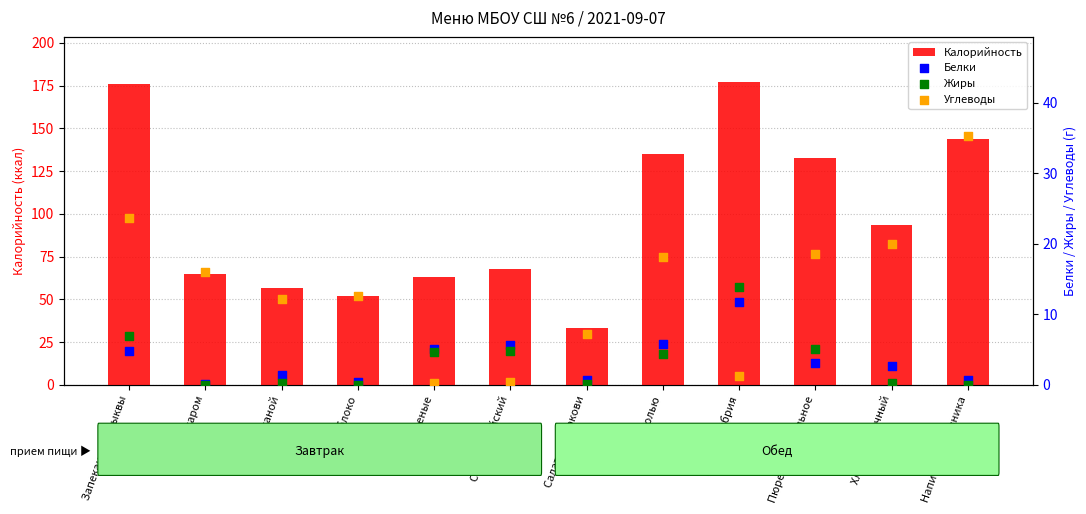

Which series has the widest spread of Y values?

Калорийность